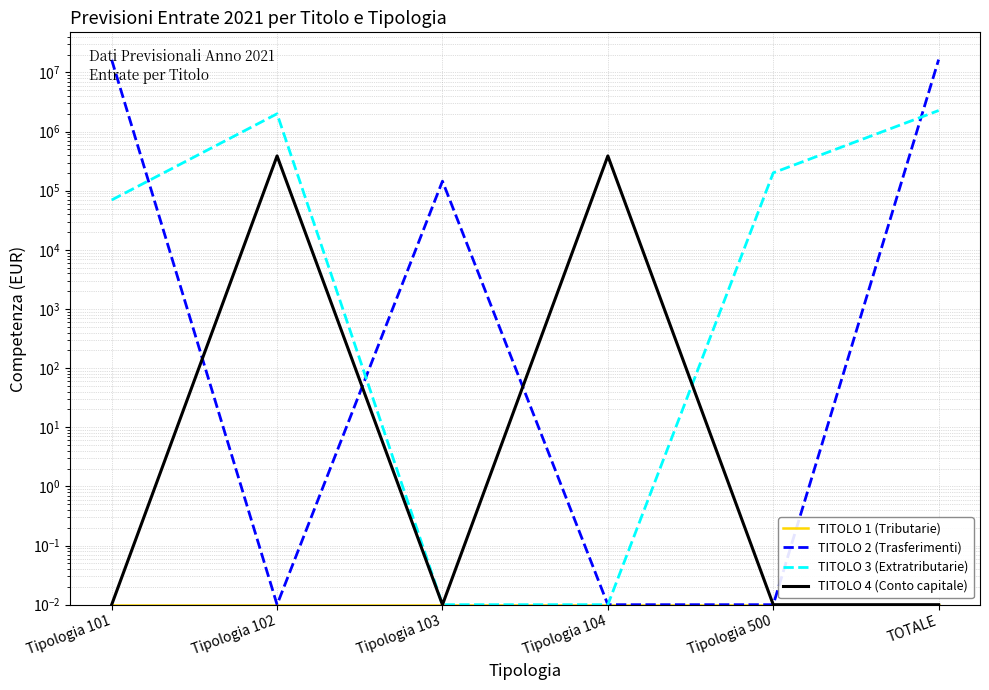

What is the value of the TITOLO 2 (Trasferimenti) point at the 3rd from the left?

145321.5